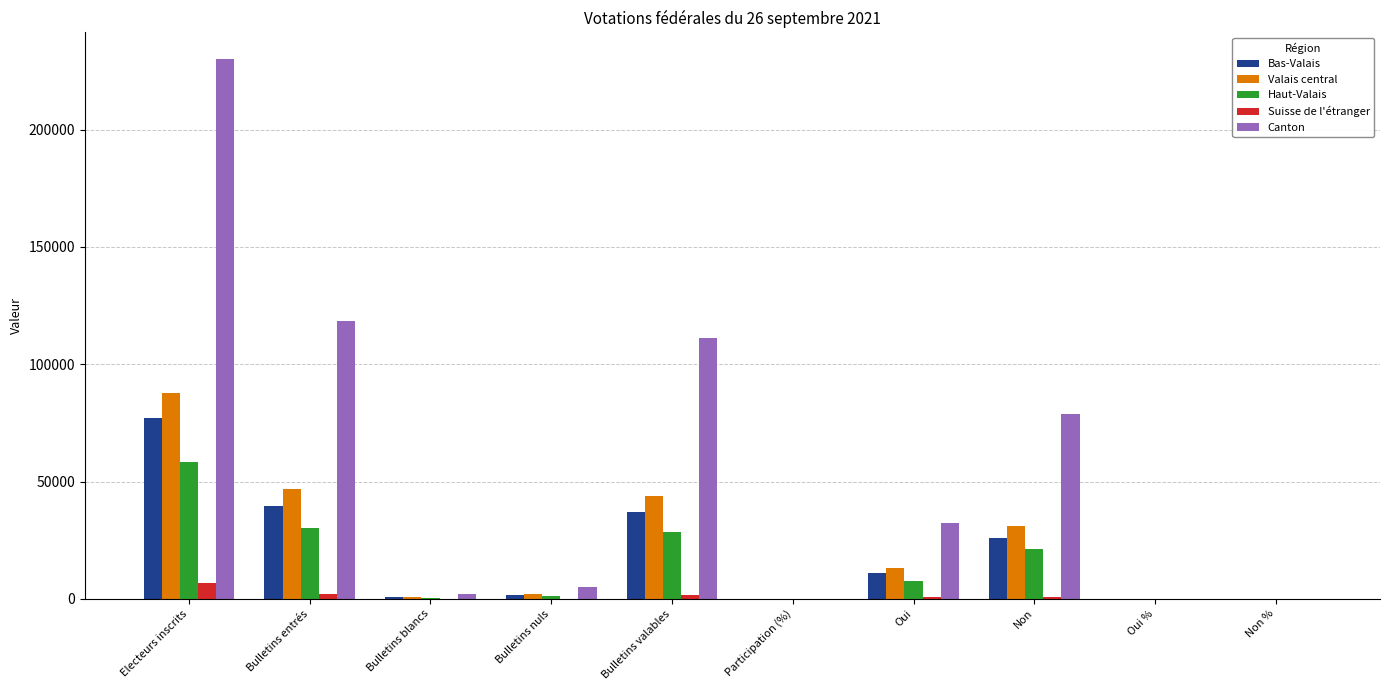

Which series has the largest range (max minus min)?

Canton